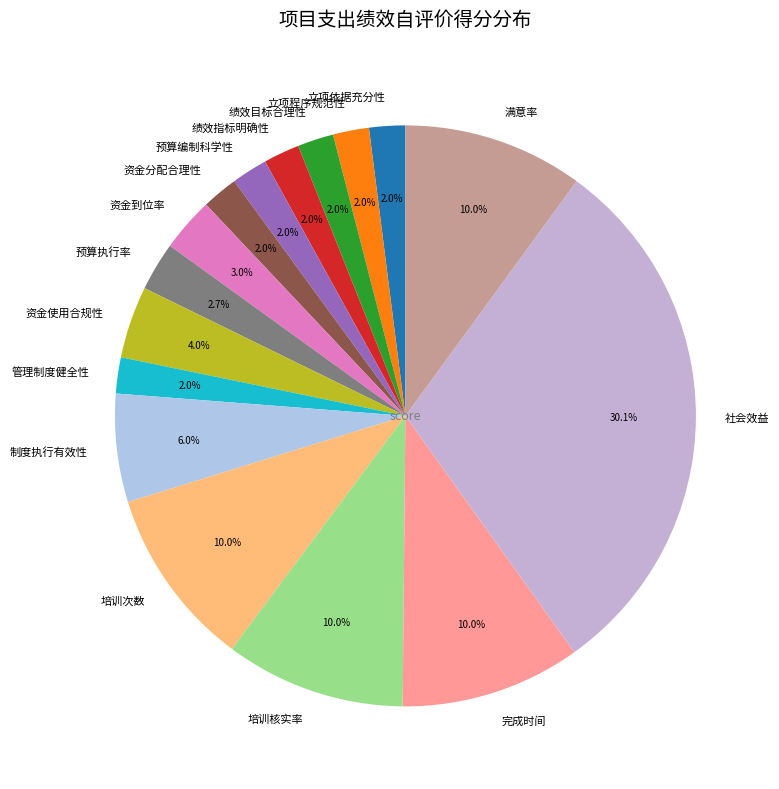

How much of the chart is everything except 完成时间?

90.0%